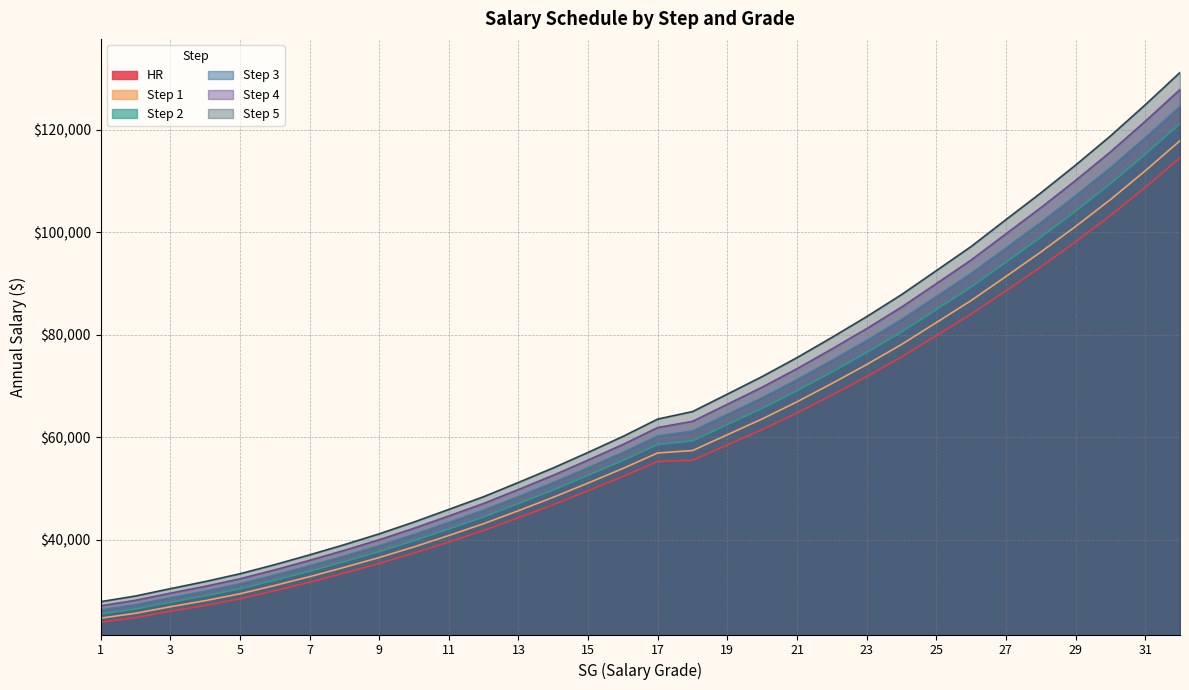

Reading left to right, transcribe all the data shown in this chart.

HR: 23859	24770	26006	27141	28440	30031	31691	33478	35344	37366	39533	41795	44274	46836	49556	52331	55277	55494	58503	61496	64757	68238	71848	75674	79849	84055	88605	93270	98161	103289	108794	114580
Step 1: 24664	25614	26889	28075	29418	31047	32757	34586	36501	38580	40807	43113	45653	48271	51052	53896	56931	57398	60486	63567	66915	70487	74188	78108	82385	86693	91383	96156	101156	106396	112018	117911
Step 2: 25469	26458	27772	29009	30396	32063	33823	35694	37658	39794	42081	44431	47032	49706	52548	55461	58585	59302	62469	65638	69073	72736	76528	80542	84921	89331	94161	99042	104151	109503	115242	121242
Step 3: 26274	27302	28655	29943	31374	33079	34889	36802	38815	41008	43355	45749	48411	51141	54044	57026	60239	61206	64452	67709	71231	74985	78868	82976	87457	91969	96939	101928	107146	112610	118466	124573
Step 4: 27079	28146	29538	30877	32352	34095	35955	37910	39972	42222	44629	47067	49790	52576	55540	58591	61893	63110	66435	69780	73389	77234	81208	85410	89993	94607	99717	104814	110141	115717	121690	127904
Step 5: 27884	28990	30421	31811	33330	35111	37021	39018	41129	43436	45903	48385	51169	54011	57036	60156	63547	65014	68418	71851	75547	79483	83548	87844	92529	97245	102495	107700	113136	118824	124914	131235